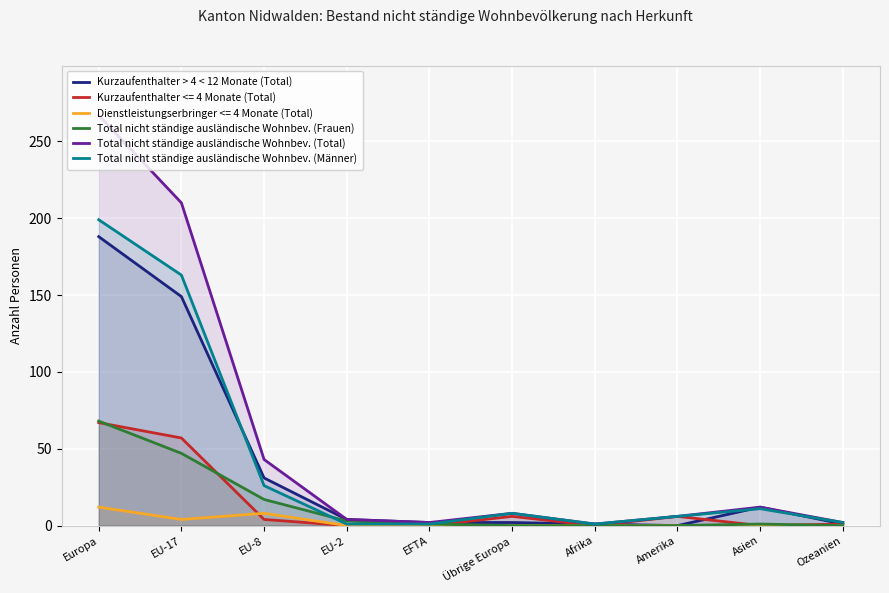

The value of Total nicht ständige ausländische Wohnbev. (Total) at Afrika is 0. True or false?

False